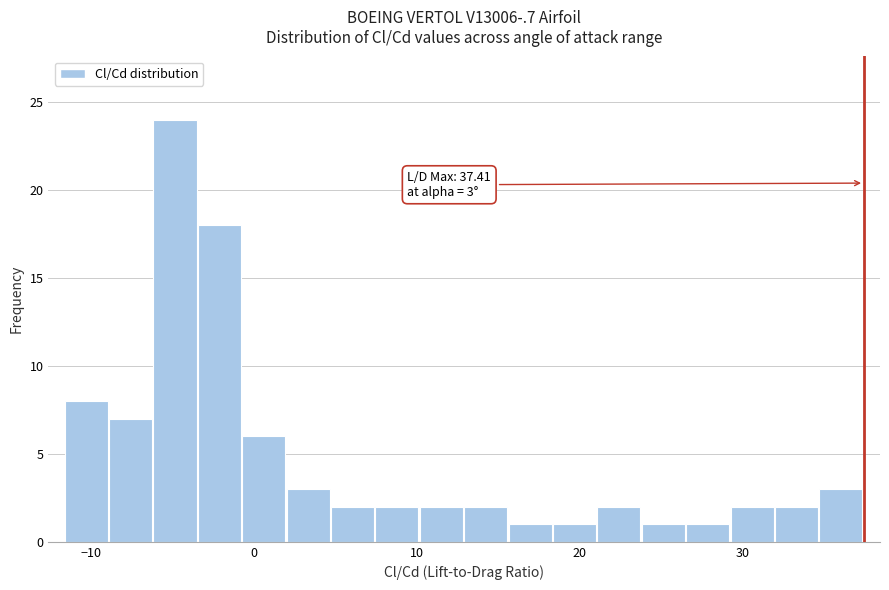

Read against the x-axis, roughly where is the centre of the tallest bar?

-5